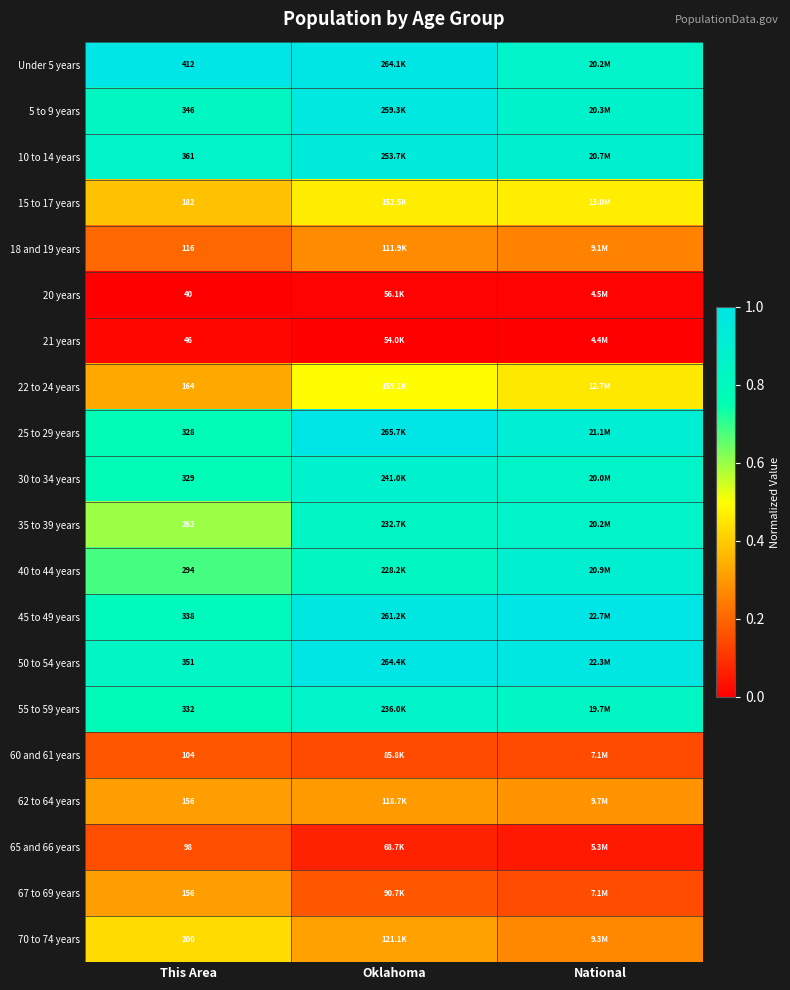

Rank the categories by 5 to 9 years value from highest to lowest.

Oklahoma, National, This Area